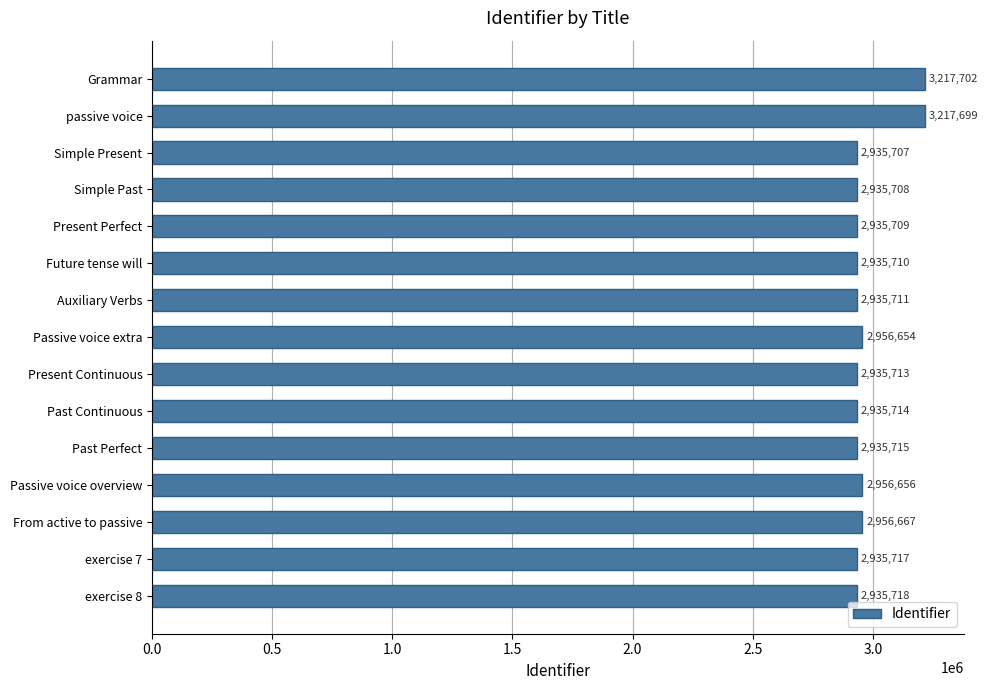

Reading bottom to top, what are all the values shown in this chart?

exercise 8=2935718	exercise 7=2935717	From active to passive=2956667	Passive voice overview=2956656	Past Perfect=2935715	Past Continuous=2935714	Present Continuous=2935713	Passive voice extra=2956654	Auxiliary Verbs=2935711	Future tense will=2935710	Present Perfect=2935709	Simple Past=2935708	Simple Present=2935707	passive voice=3217699	Grammar=3217702